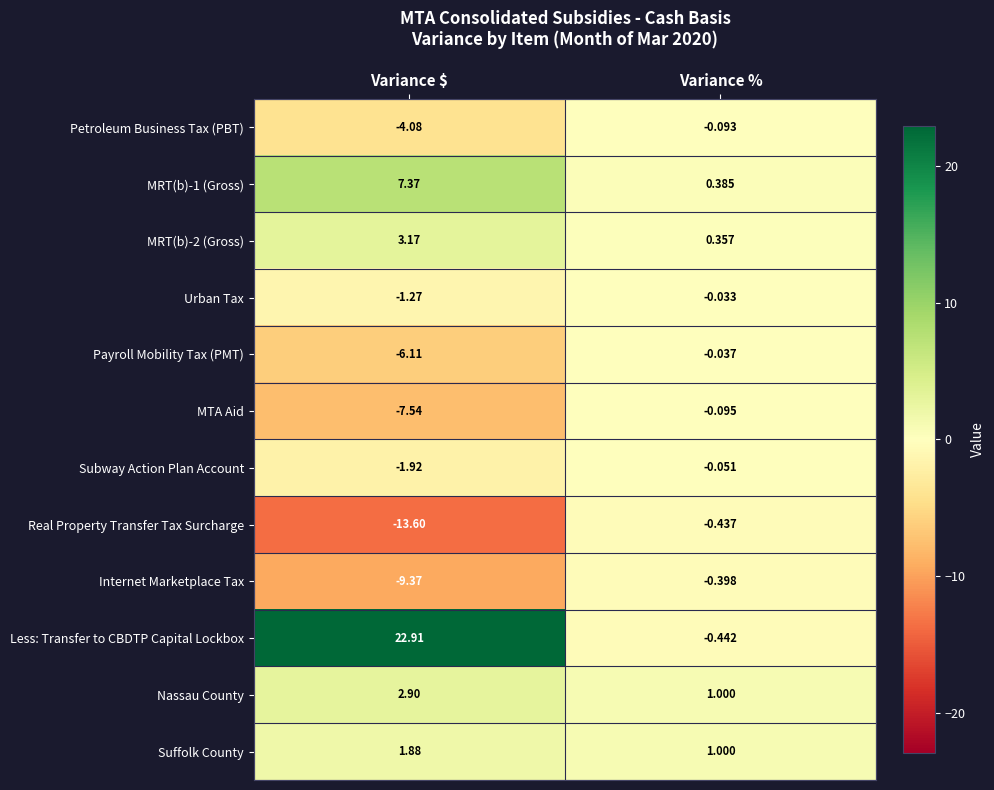

Where is Real Property Transfer Tax Surcharge nearest to the value -7?

Variance %